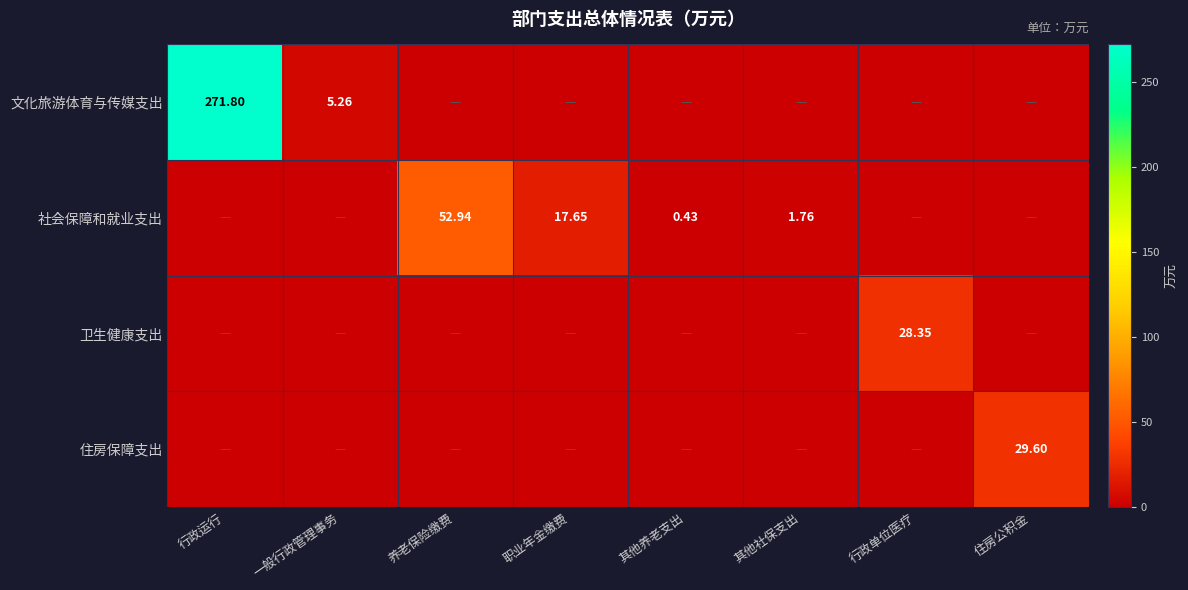

At which label is 社会保障和就业支出 closest to 26?

职业年金缴费